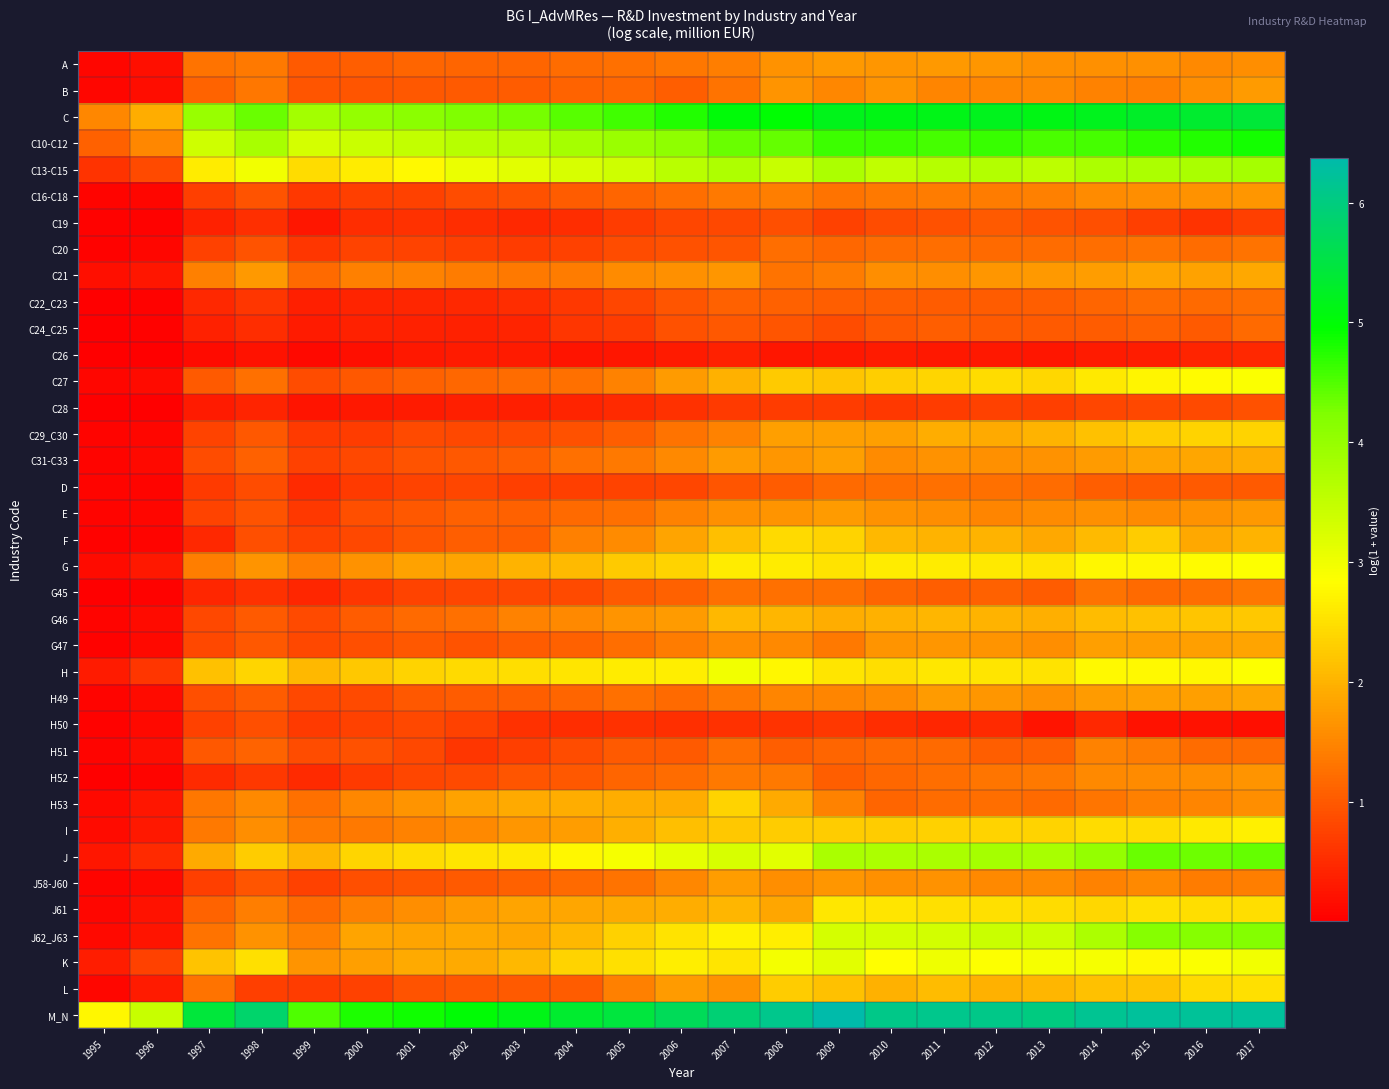

What is the greatest value displayed?

6.4